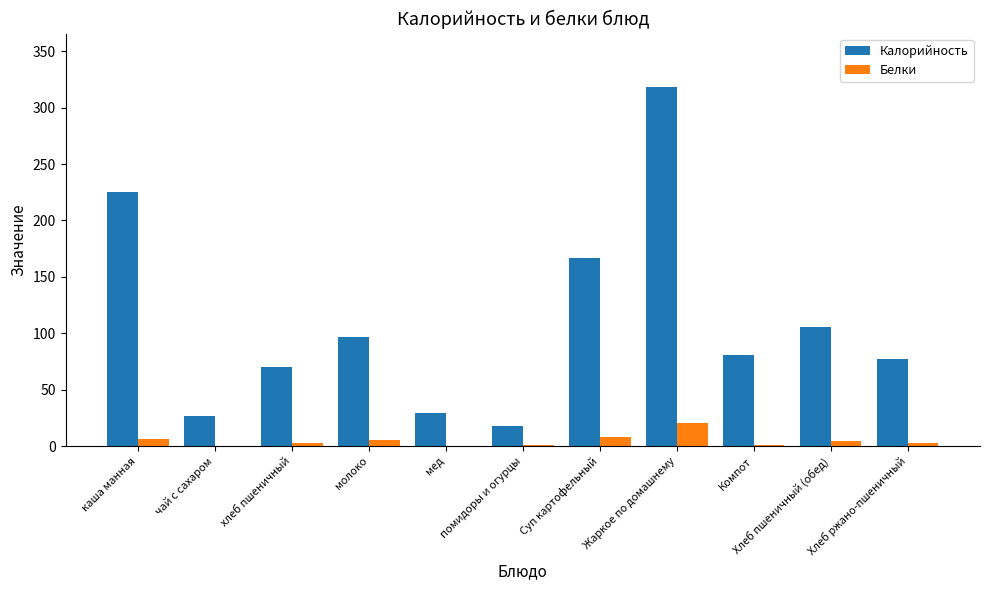

What is the maximum value for Калорийность?

318.0